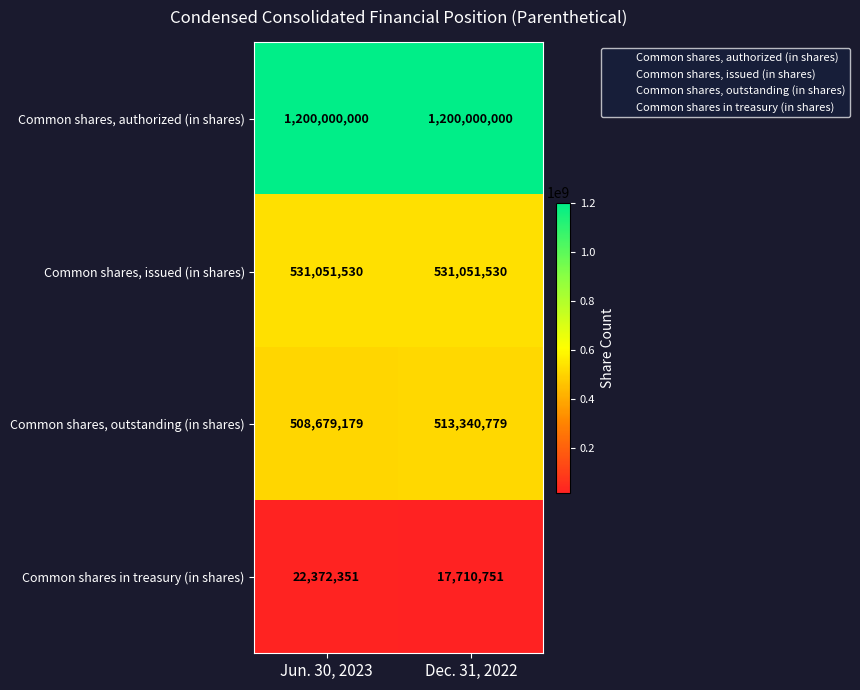

What is the sum of all Common shares, authorized (in shares) values?

2400000000